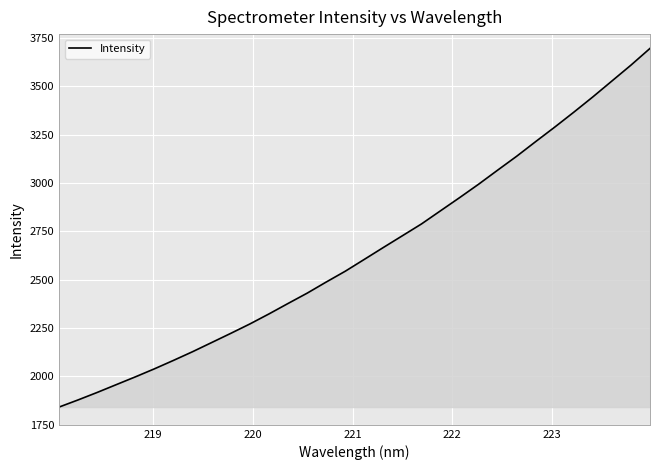

What is the smallest value displayed?

1841.5